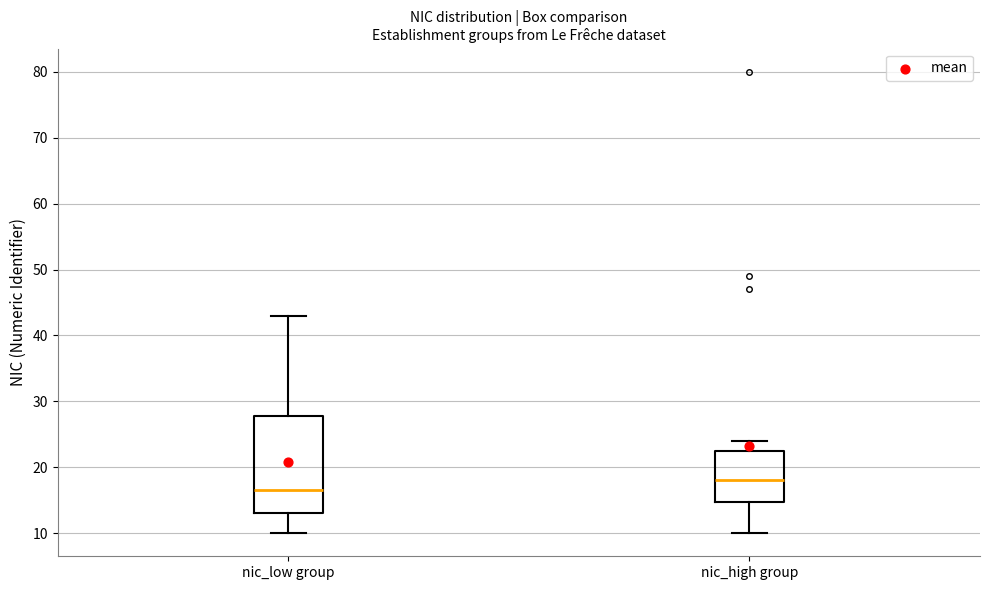

Where is the lower edge of the box for nic_high group on the y-axis? The values are not printed on the chart, so give them approximately, as read against the axis.

15